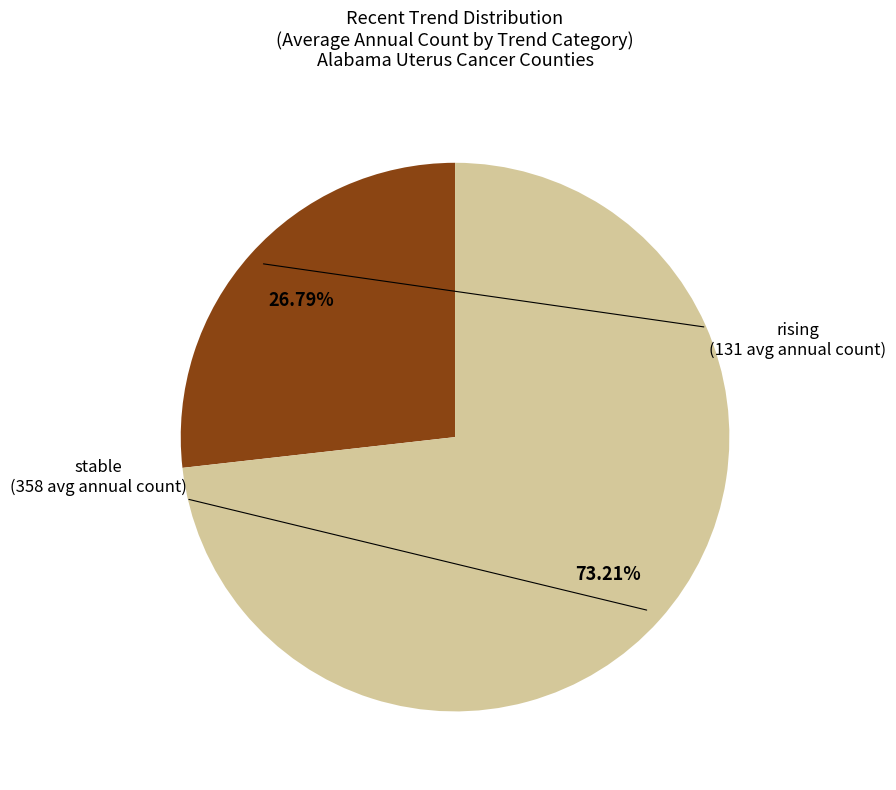

Is there a majority slice in this chart?

Yes